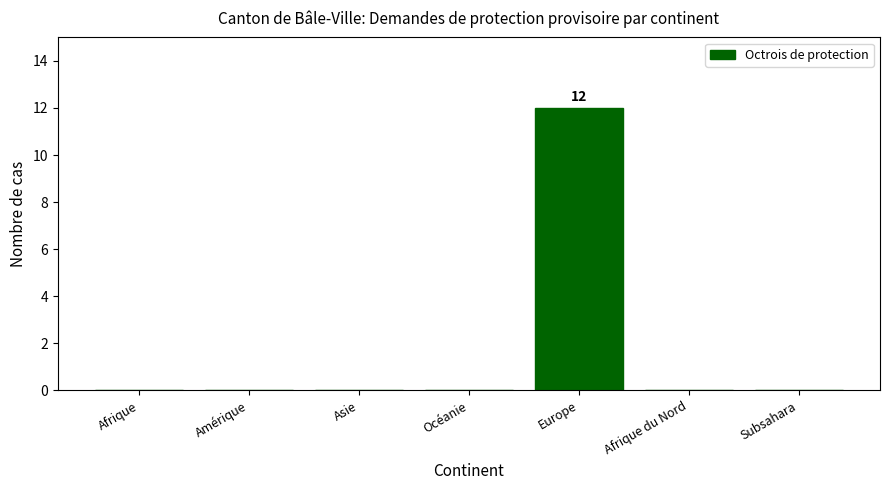

Between Europe and Afrique, which is larger?

Europe